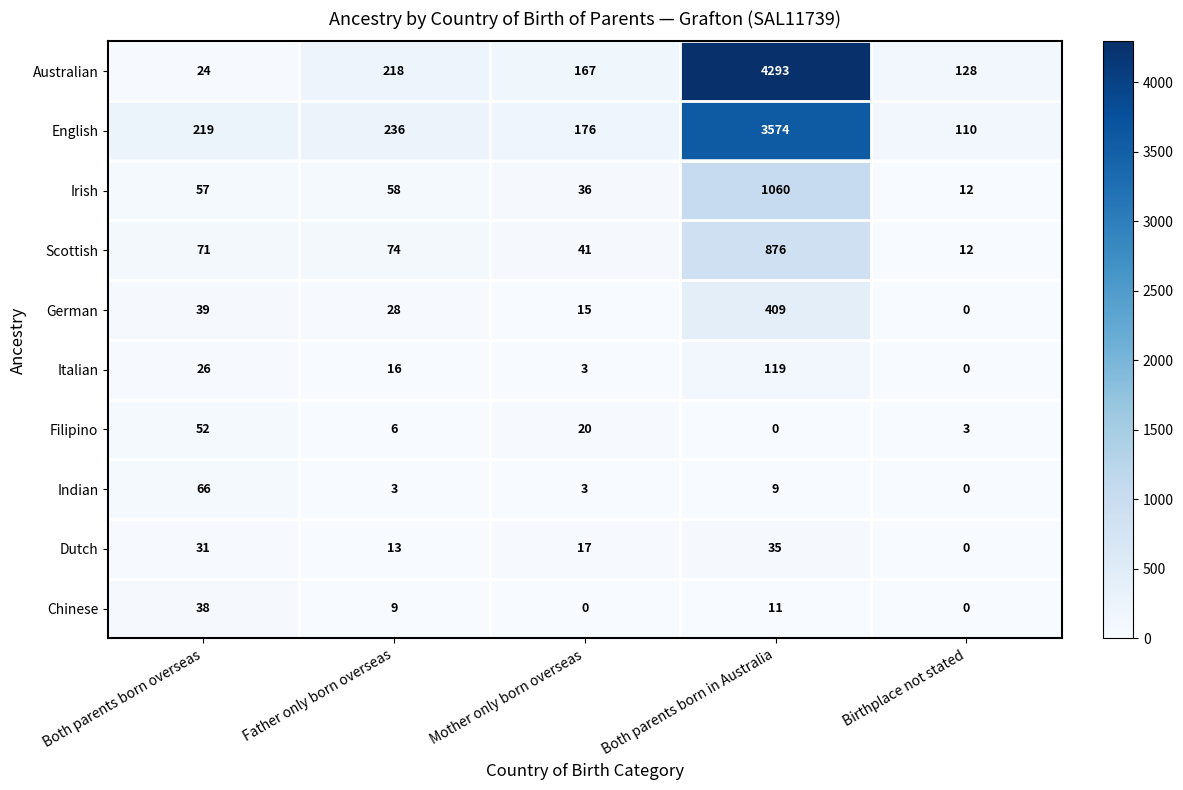

List the series in order of their peak value, lowest first.

Dutch, Chinese, Filipino, Indian, Italian, German, Scottish, Irish, English, Australian